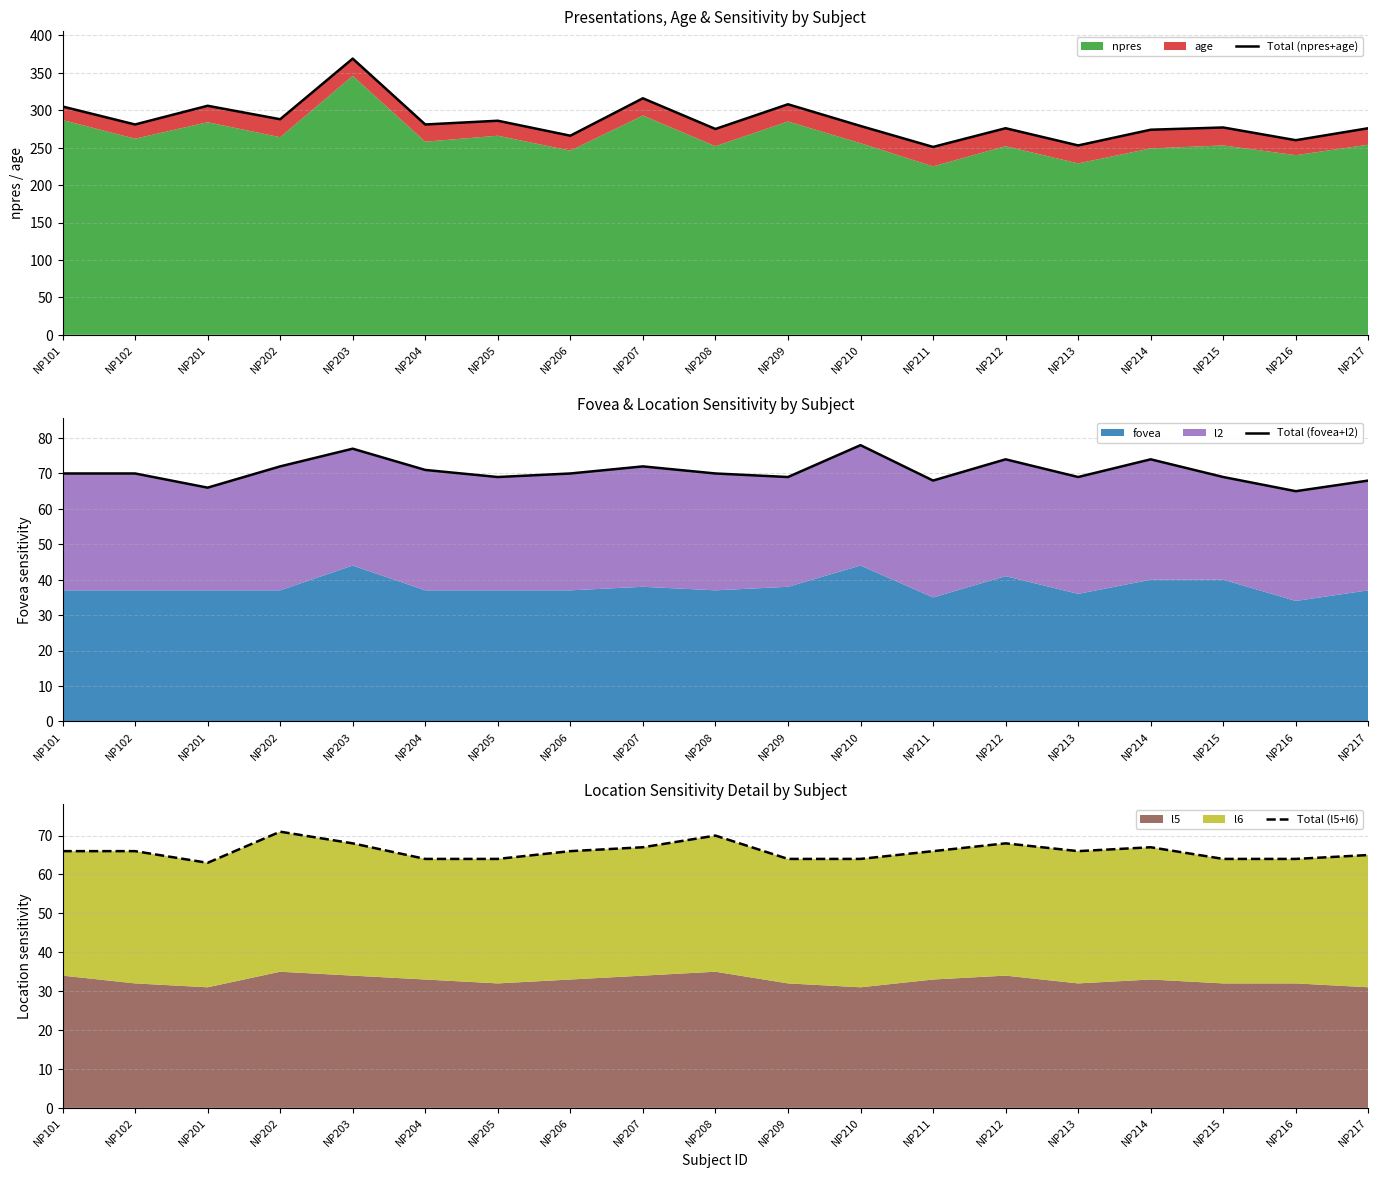

At which label does Total (fovea+l2) reach its minimum?

NP216